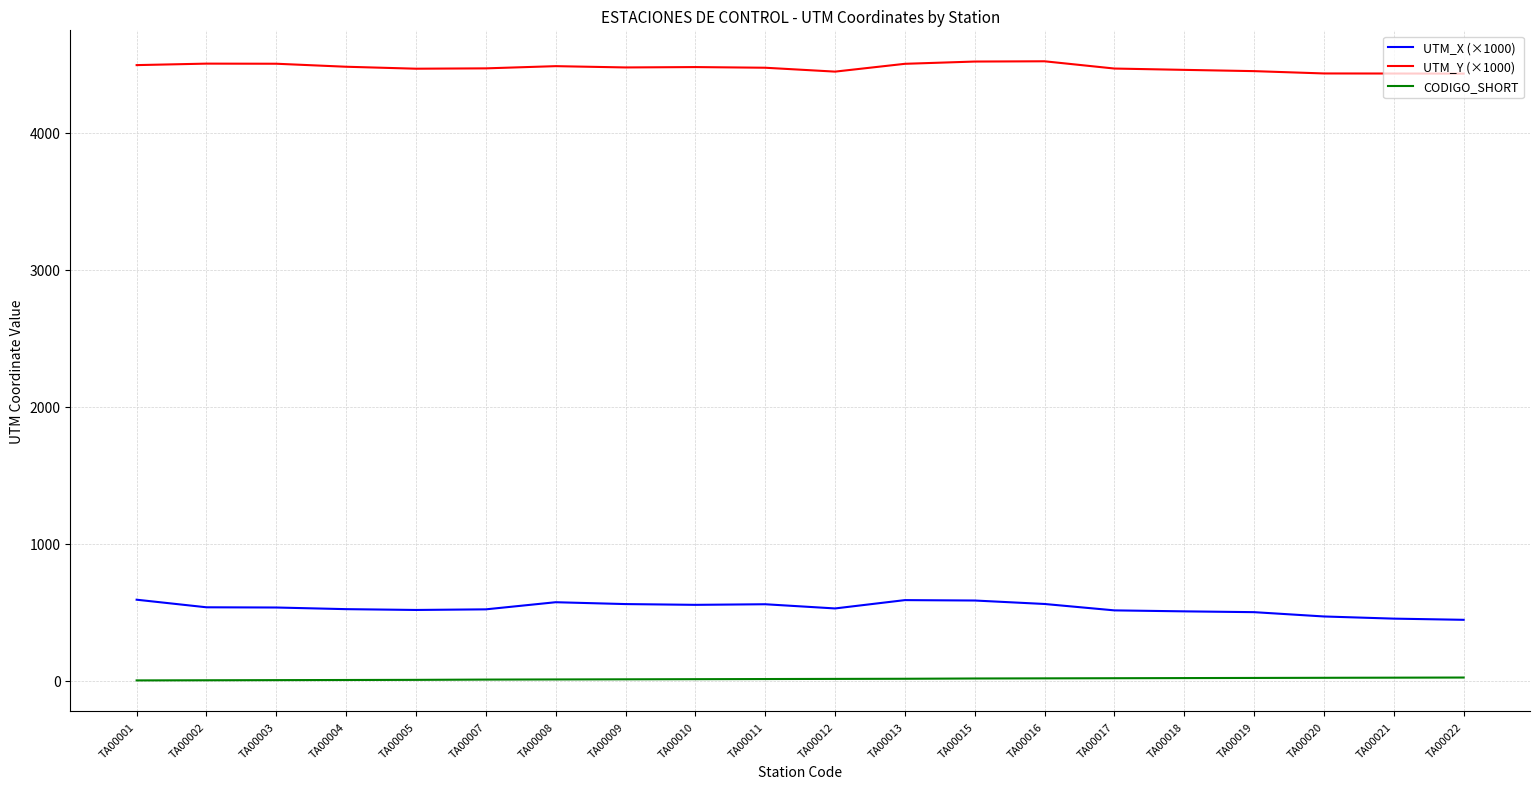

In UTM_Y (×1000), how many points are higher than both neighbors (excluding endpoints)?

4